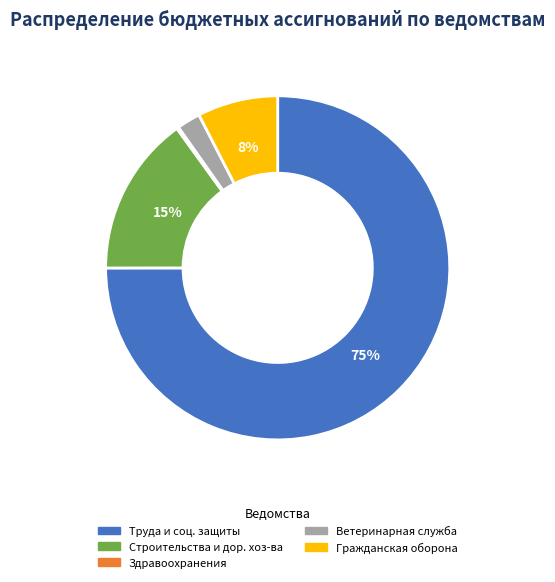

Between Строительства и дор. хоз-ва and Гражданская оборона, which is larger?

Строительства и дор. хоз-ва